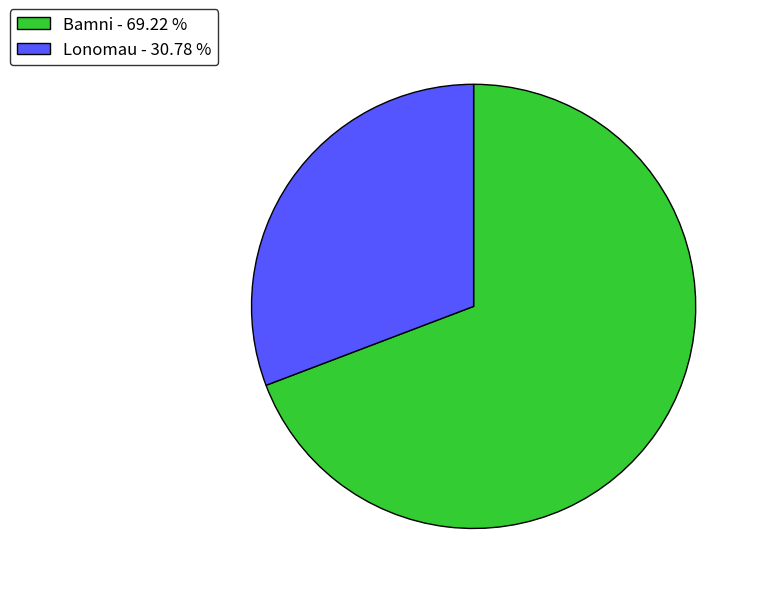

The Bamni slice represents 59% of the pie. True or false?

False